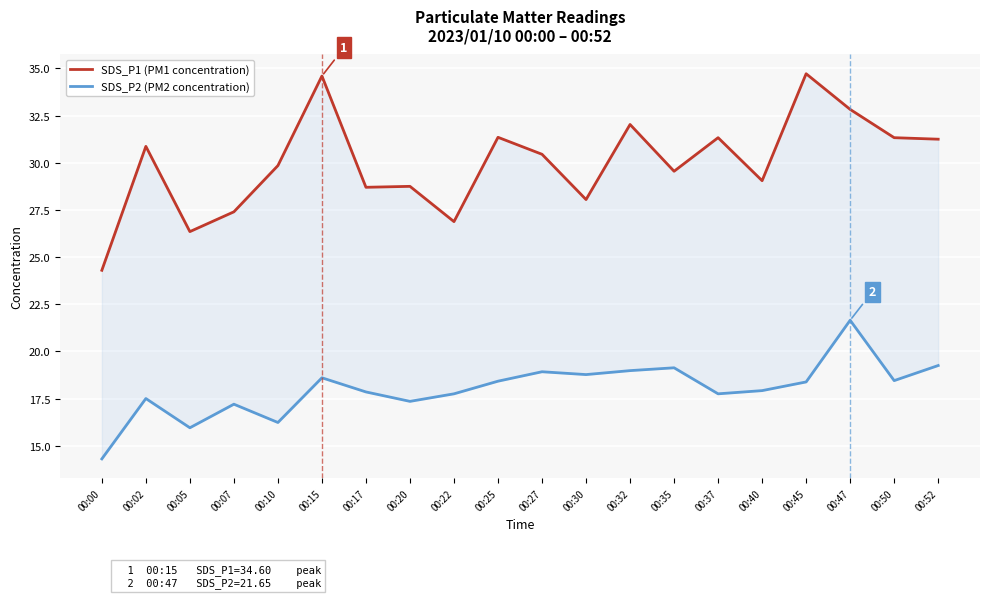

Read the SDS_P1 (PM1) value at 00:47.

32.8